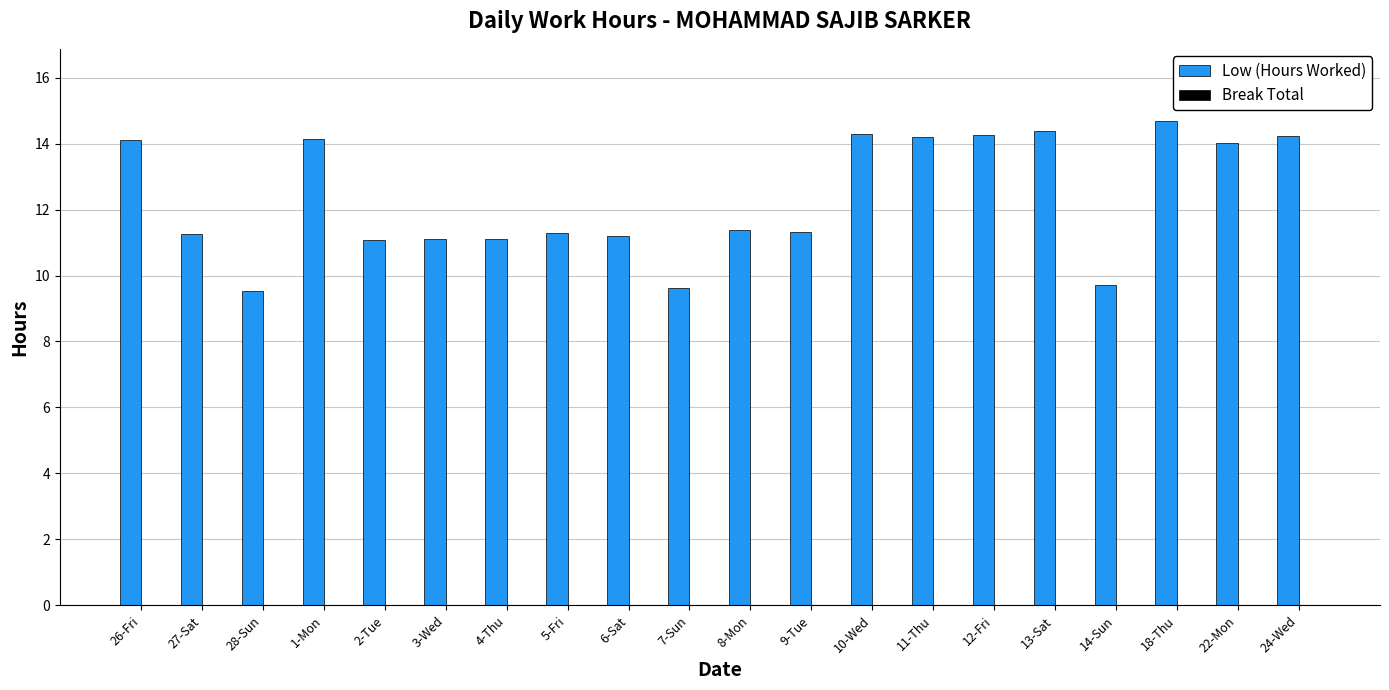

What position from the right is 26-Fri?

20